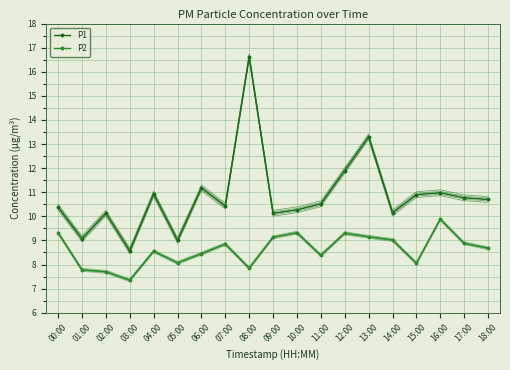

Is it true that P2 equals 9.0 at 14:00?

True